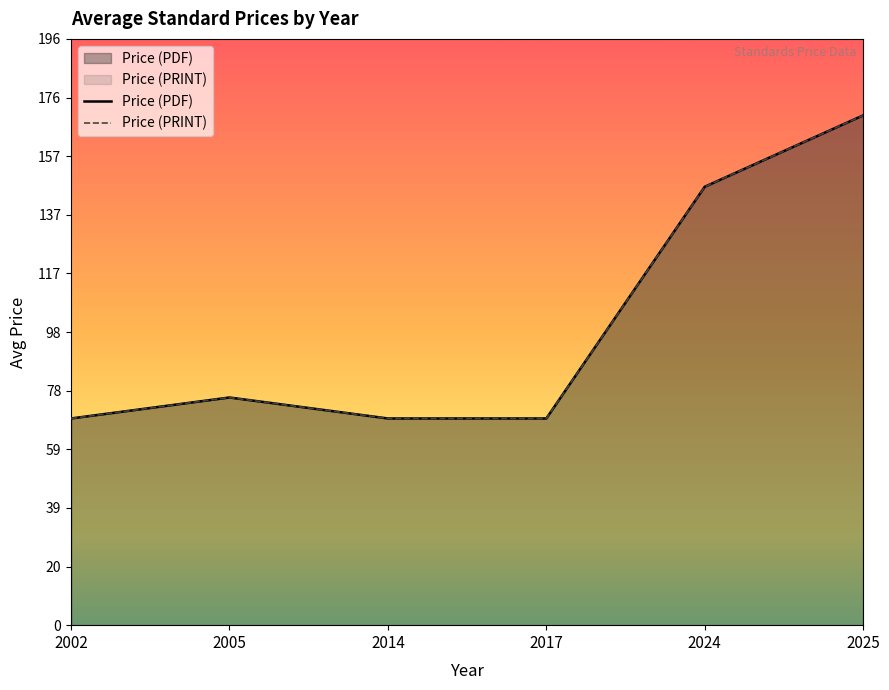

Is the value of Price (PDF) at 2005 greater than the value of Price (PRINT) at 2025?

No